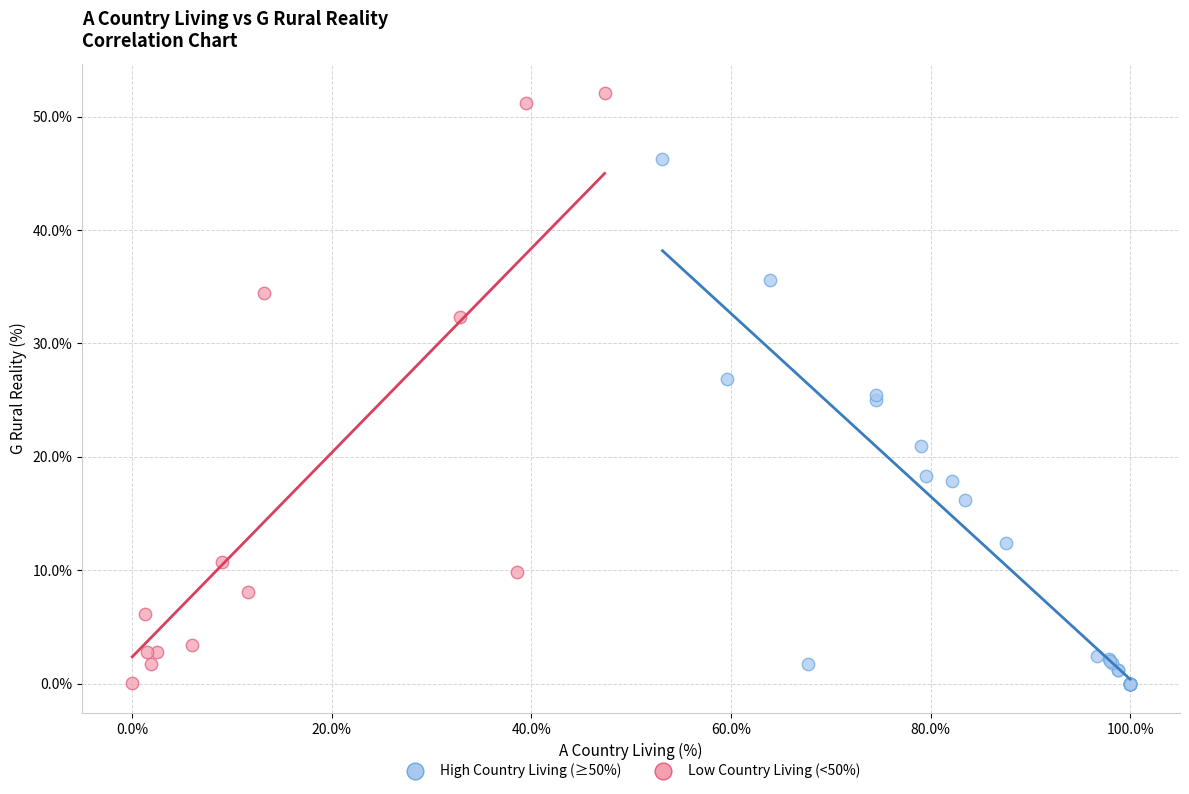

Which series reaches the maximum Y coordinate?

Low Country Living (<50%)